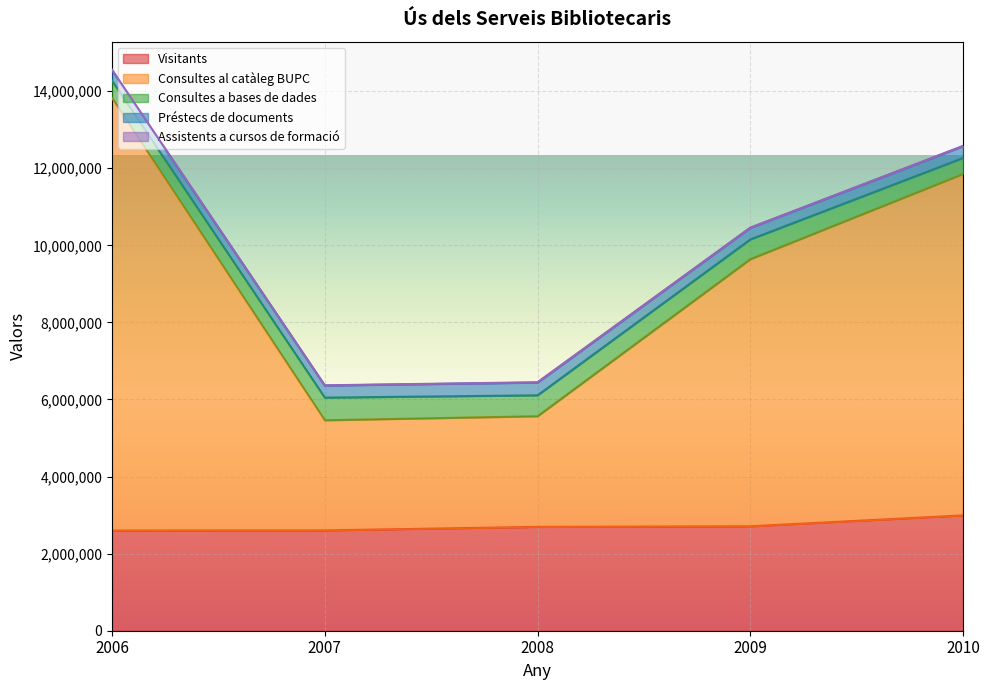

Is it true that Consultes al catàleg BUPC equals 2870898 at 2008?

True